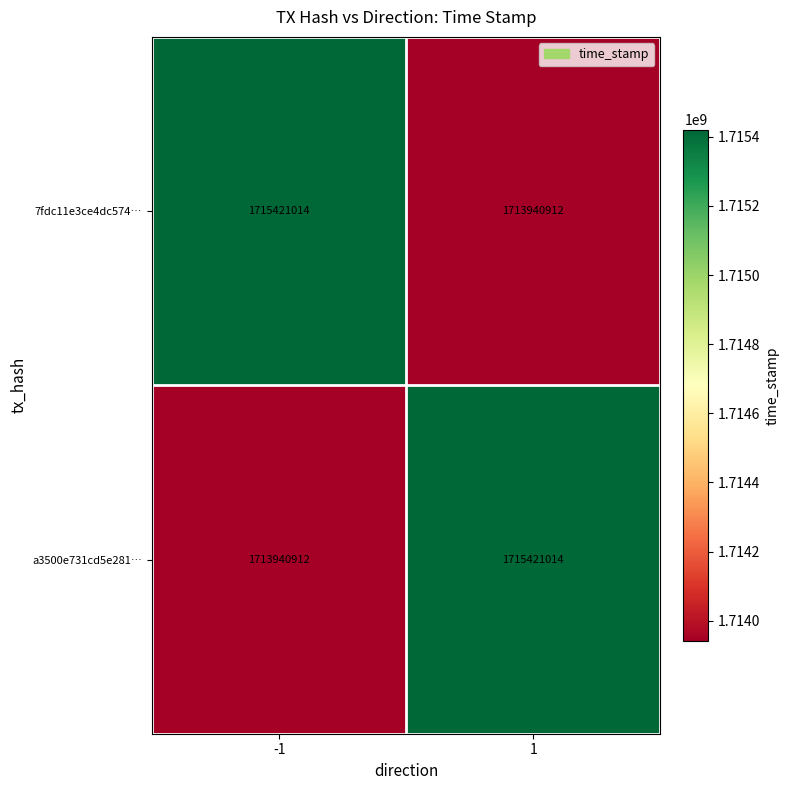

What is the difference between the highest and lowest values at 1?

1480102